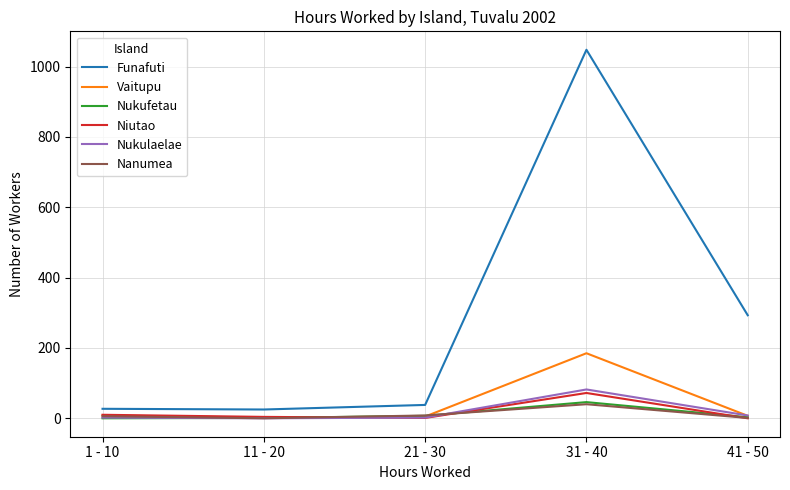

Which series has the largest range (max minus min)?

Funafuti